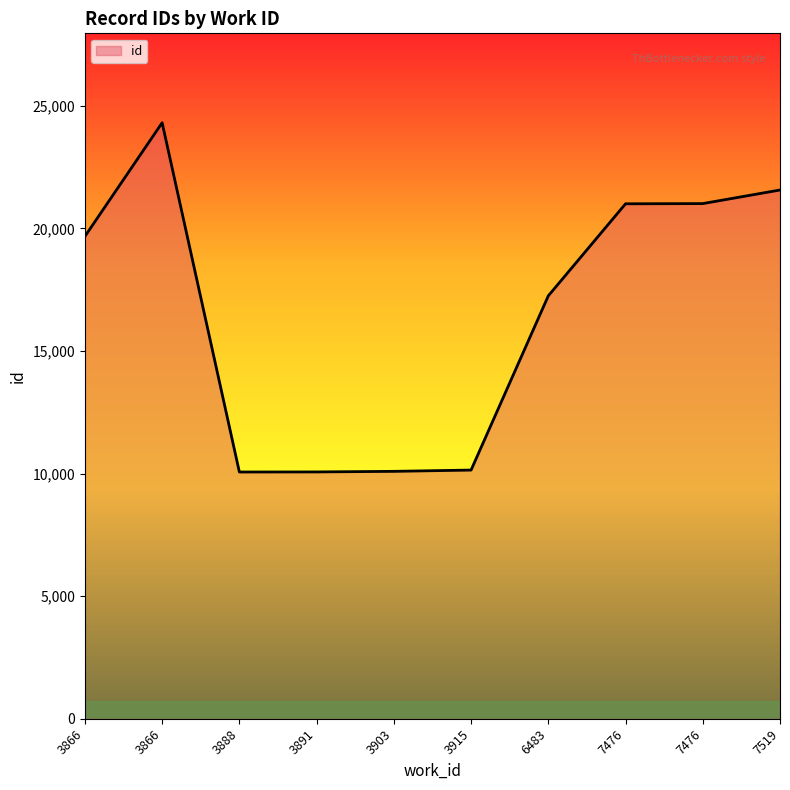

How many categories are shown in the chart?

10